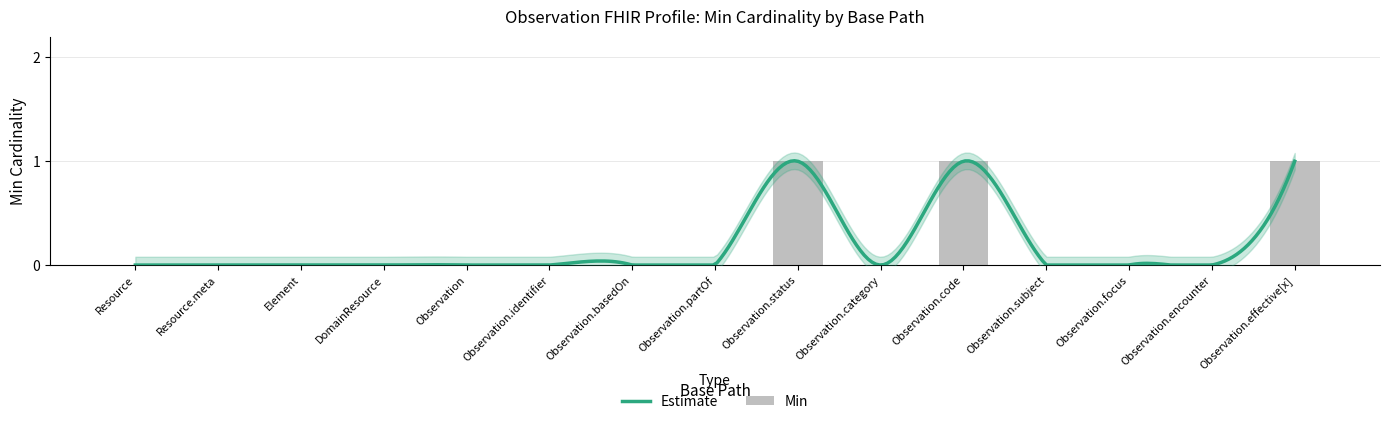

What is the maximum value shown in the chart?

1